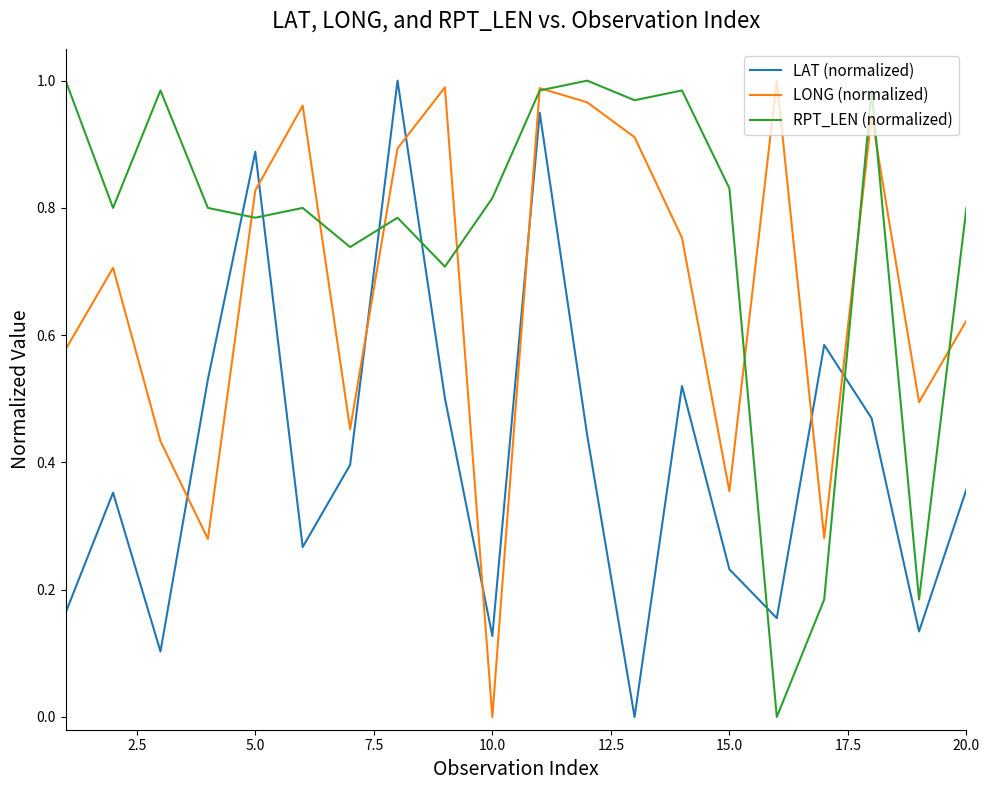

List the series in order of their overall mean, highest first.

RPT_LEN (normalized), LONG (normalized), LAT (normalized)